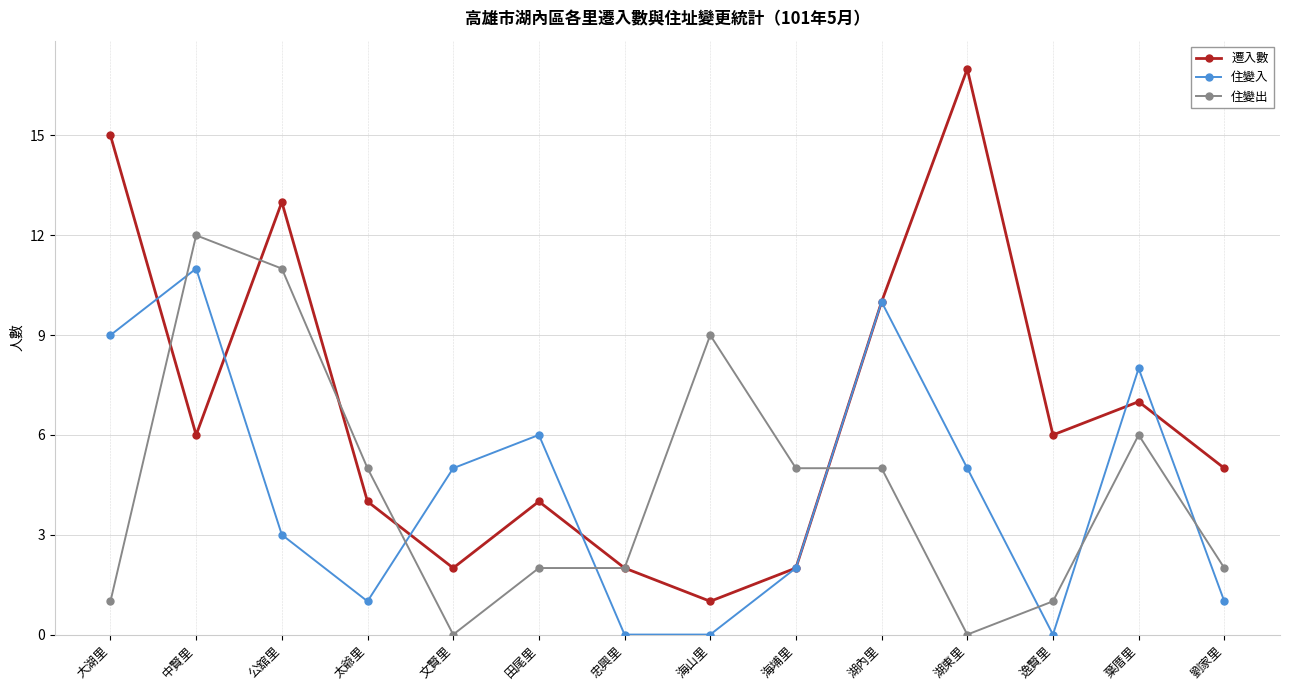

At which category does 住變入 reach its first local peak?

中賢里